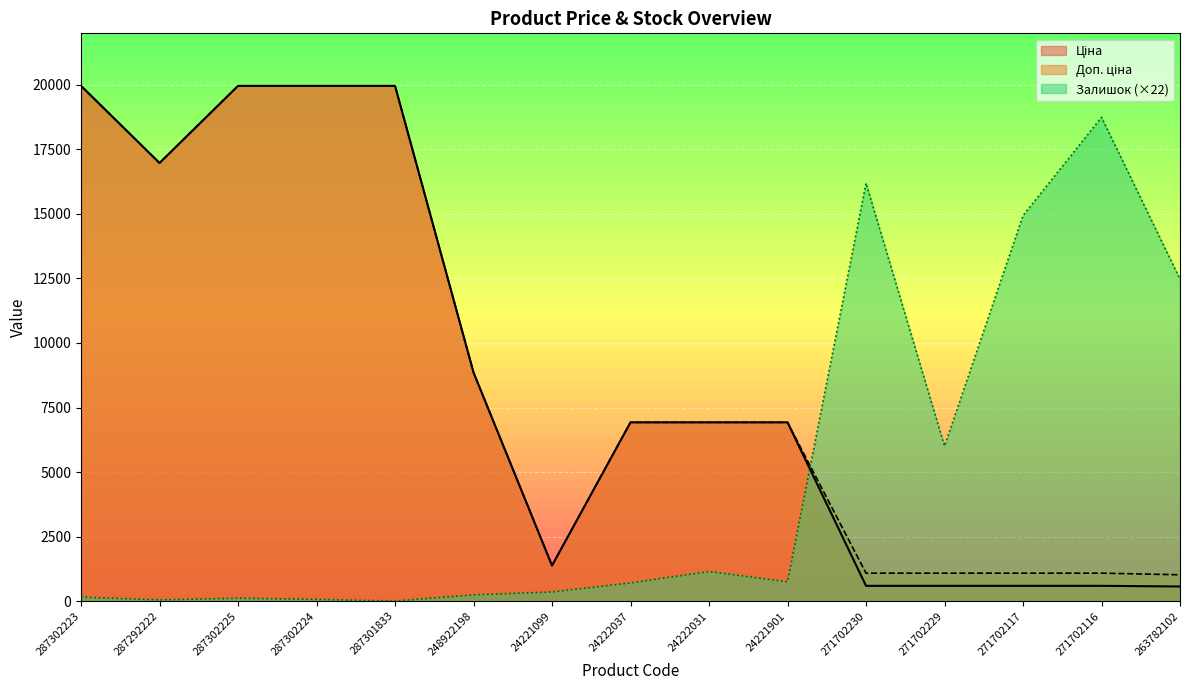

Where is Доп. ціна nearest to the value 10491?

248922198